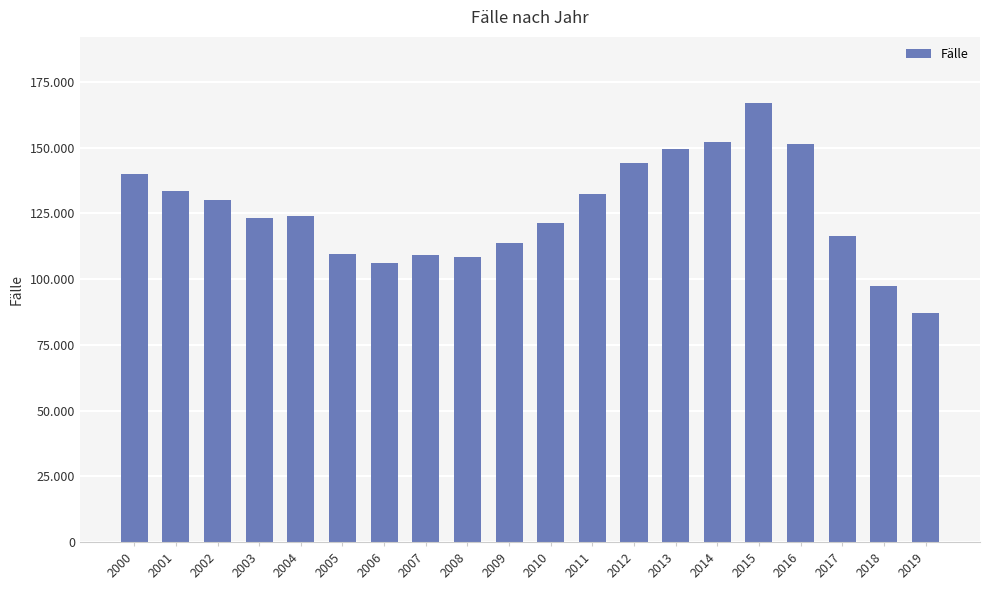

Are the bars horizontal?

No